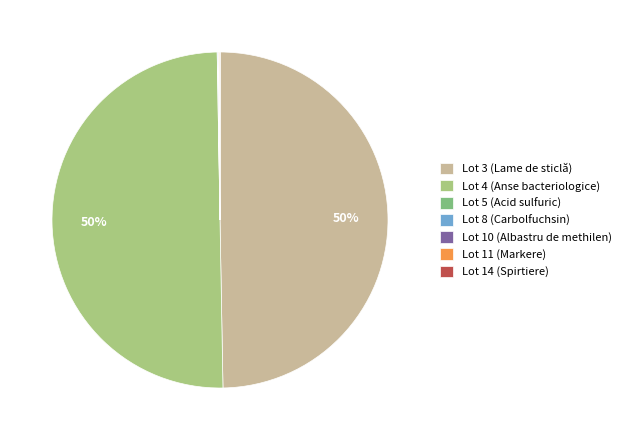

To the nearest percent, what is the difference between the largest and smallest slice percentages?

50%